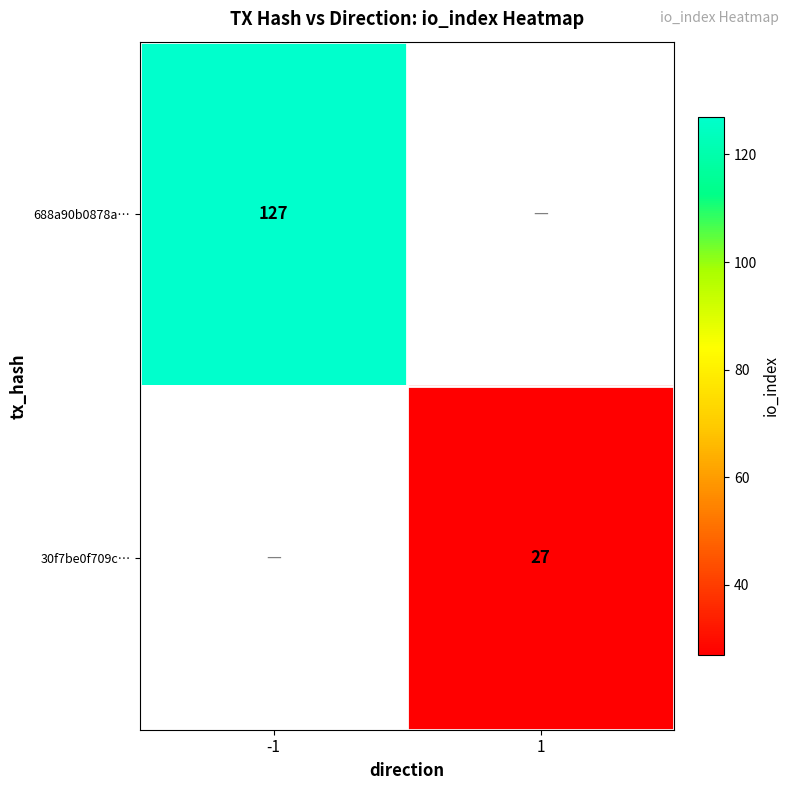

At how many categories does at least one series exceed 86?

1